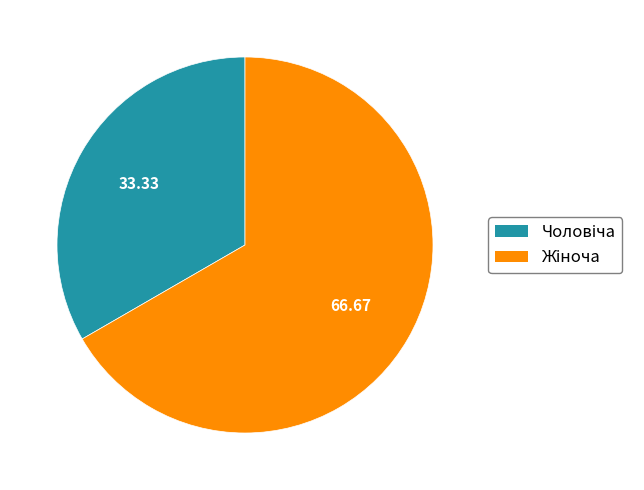

Does any single category account for the majority?

Yes